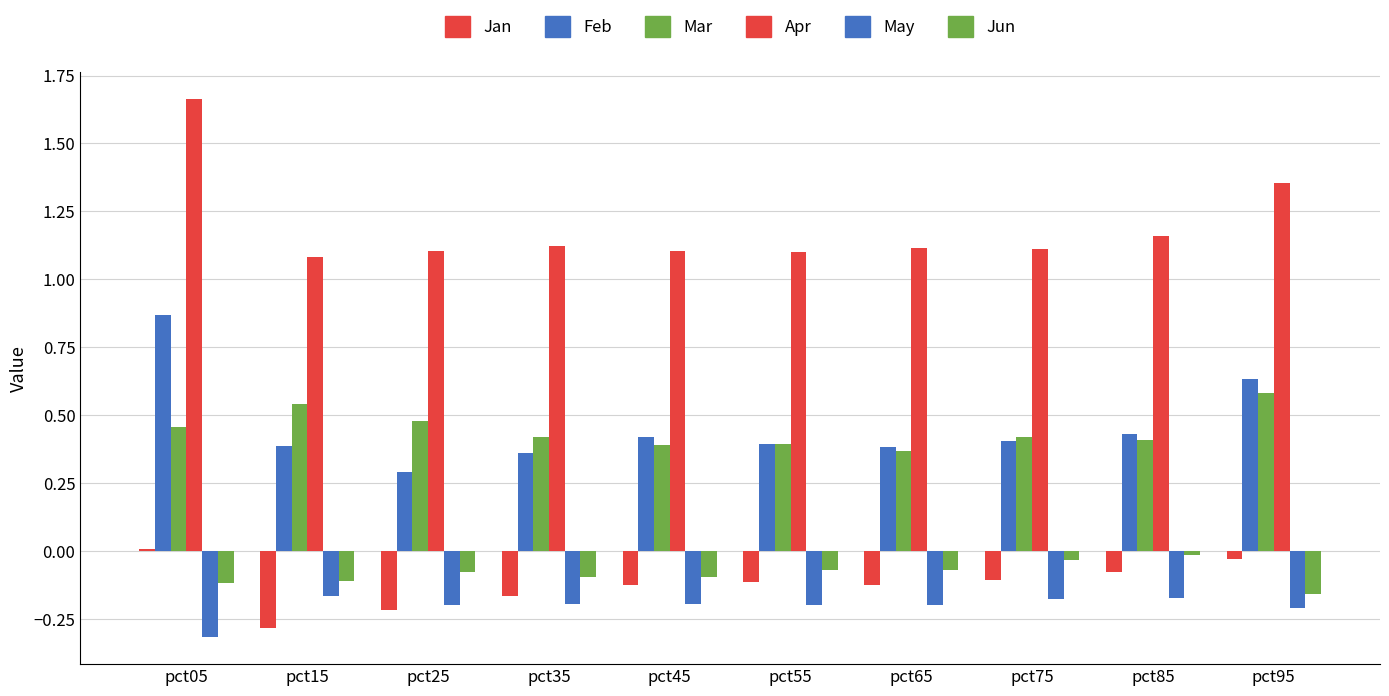

What is the approximate value of Apr at pct95?

1.4